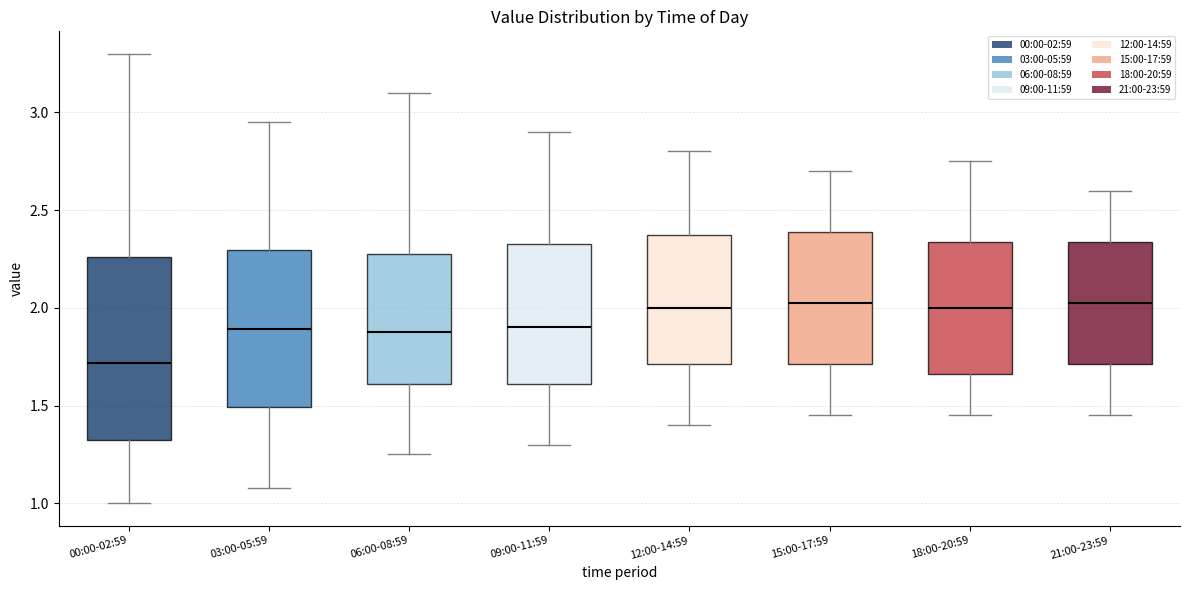

Where is the upper edge of the box for 09:00-11:59 on the y-axis? The values are not printed on the chart, so give them approximately, as read against the axis.

2.35